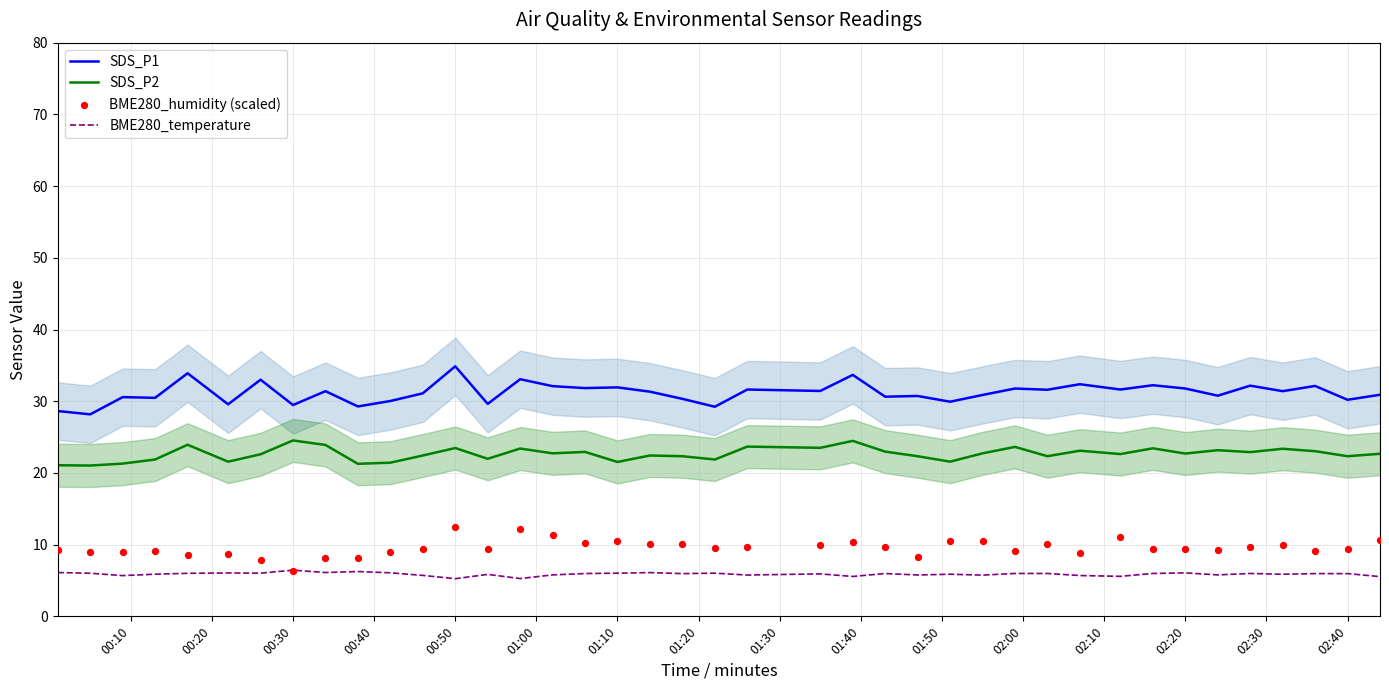

Which series has the widest spread of Y values?

SDS_P1